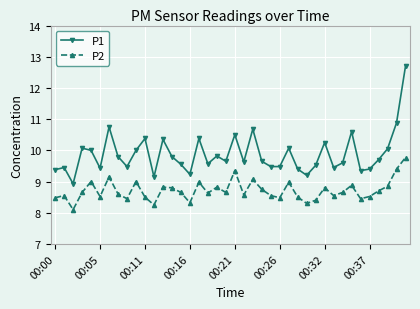

Rank the series by their maximum value, from highest to lowest.

P1, P2